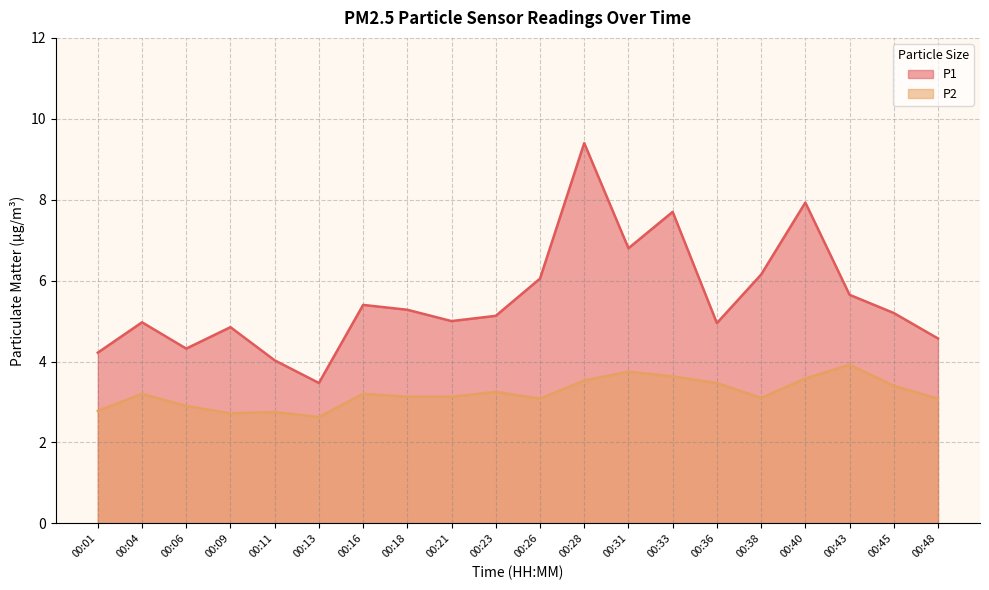

At which category does P1 reach its first local valley?

00:06